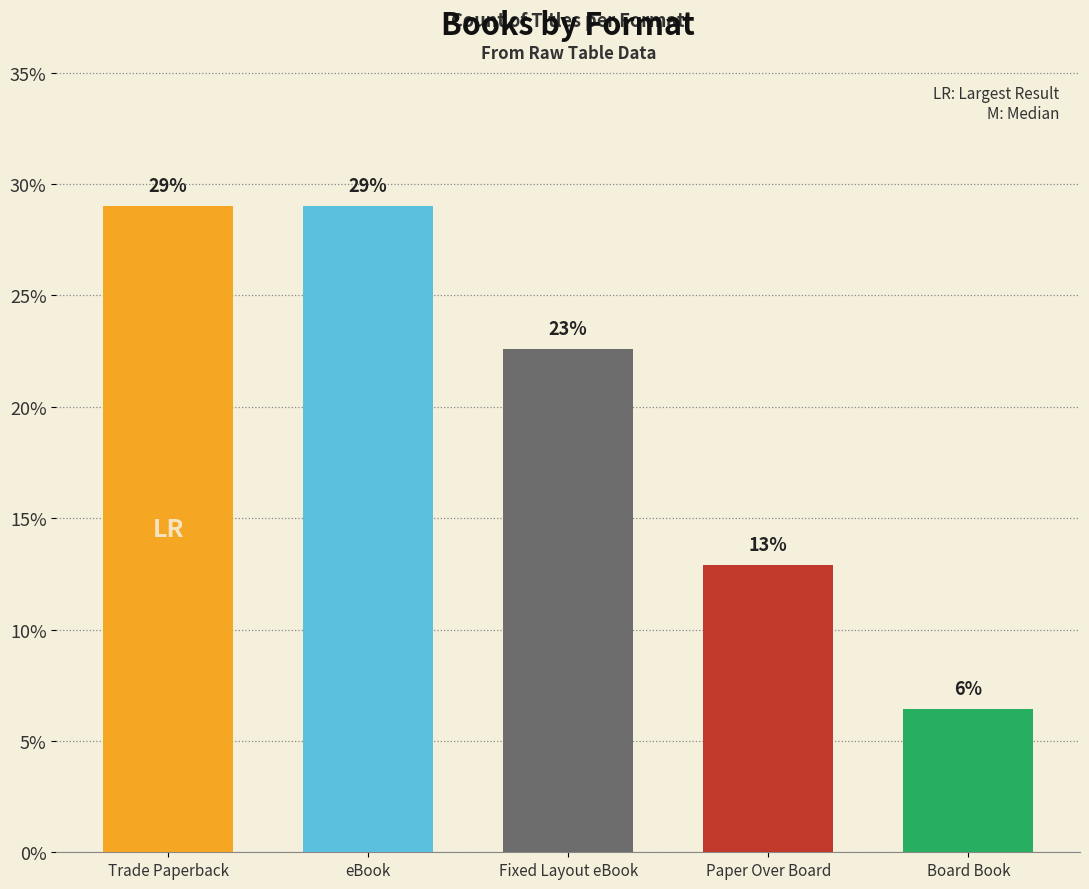

What position from the left is Paper Over Board?

4